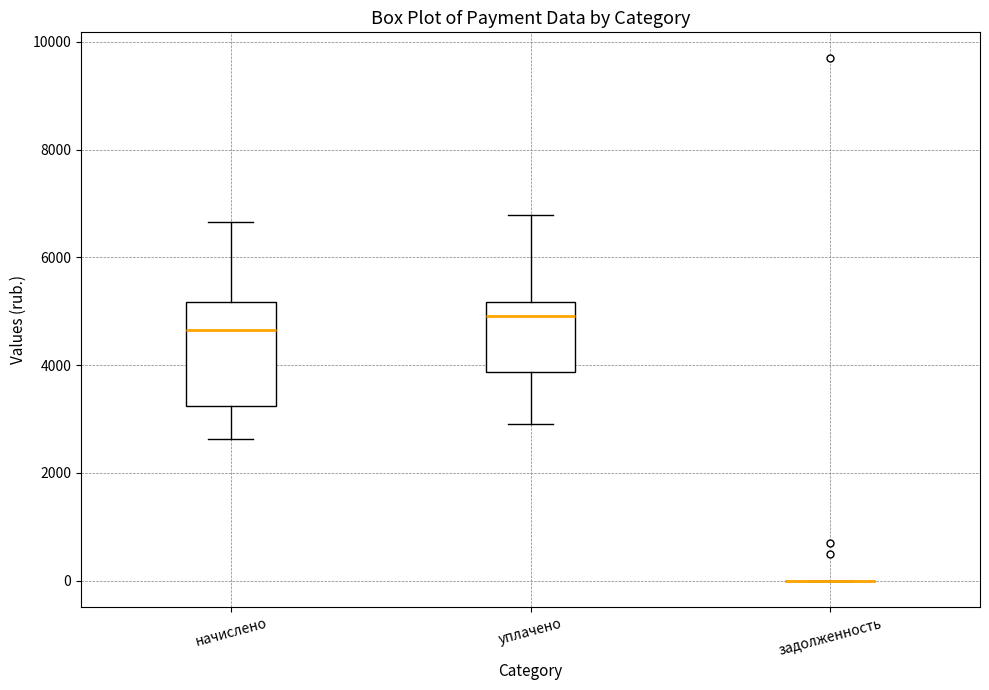

Reading left to right, read every box against the y-axis: the position of its median line, the range the box covers, and the ends of its whiskers. The values are not printed on the chart, so give them approximately, as read against the axis.

начислено: median 4600, box 3200 to 5200, whiskers 2600 to 6600
уплачено: median 5000, box 3800 to 5200, whiskers 2800 to 6800
задолженность: box collapsed to a line at 0, whiskers 0 to 0